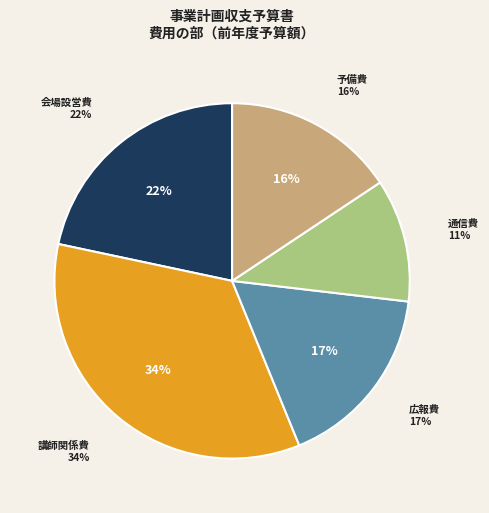

Does 予備費 account for over 50% of the chart?

No